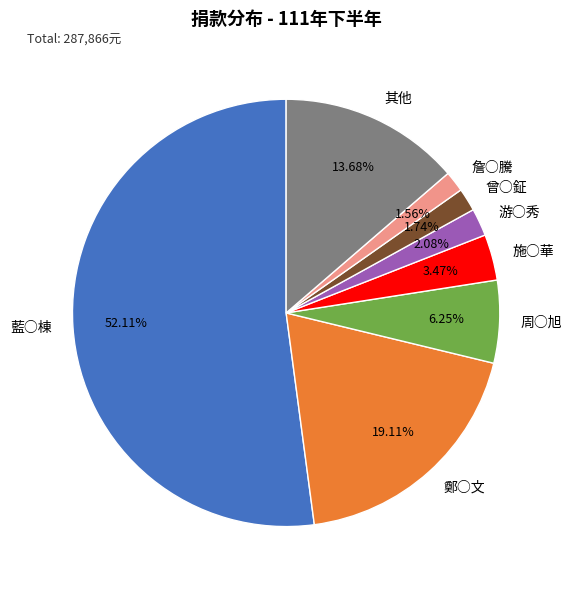

Which slice is the largest?

藍○棟